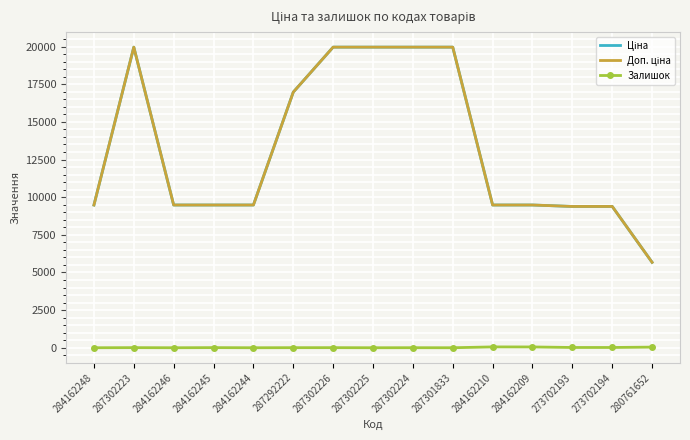

Reading left to right, transcribe all the data shown in this chart.

Ціна: 284162248=9480.1	287302223=19964.2	284162246=9480.1	284162245=9480.1	284162244=9480.1	287292222=16976.3	287302226=19964.2	287302225=19964.2	287302224=19964.2	287301833=19964.2	284162210=9480.1	284162209=9480.1	273702193=9384.0	273702194=9384.0	280761652=5673.8
Доп. ціна: 284162248=9480.1	287302223=19964.2	284162246=9480.1	284162245=9480.1	284162244=9480.1	287292222=16976.3	287302226=19964.2	287302225=19964.2	287302224=19964.2	287301833=19964.2	284162210=9480.1	284162209=9480.1	273702193=9384.0	273702194=9384.0	280761652=5673.8
Залишок: 284162248=0.0	287302223=7.0	284162246=0.0	284162245=8.0	284162244=0.0	287292222=5.0	287302226=6.0	287302225=0.0	287302224=3.0	287301833=0.0	284162210=56.0	284162209=53.0	273702193=18.0	273702194=18.0	280761652=42.0